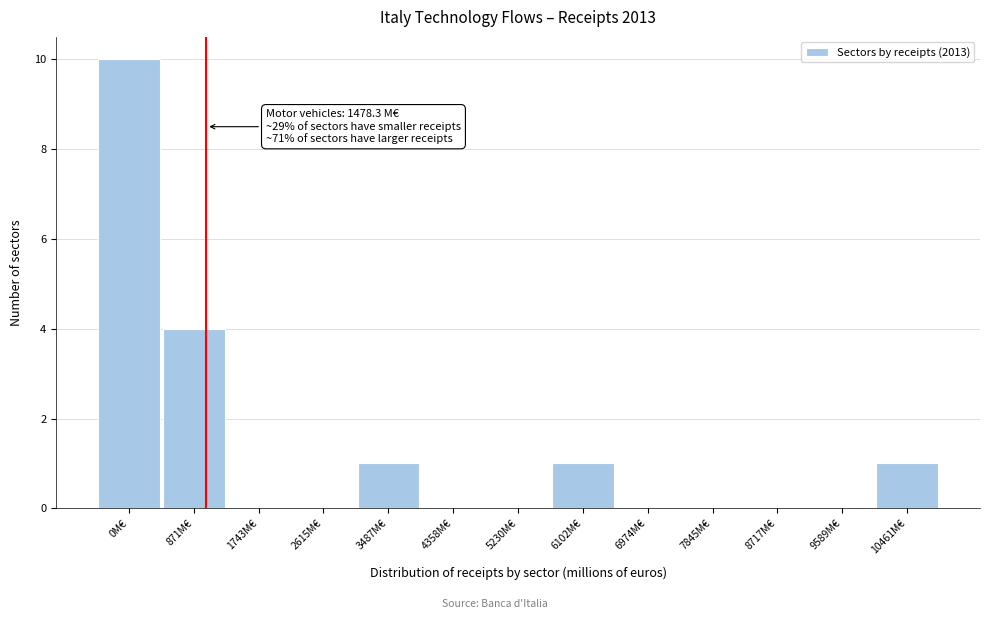

Reading right to left, extract all data points from this chart.

10461M€=1	9589M€=0	8717M€=0	7845M€=0	6974M€=0	6102M€=1	5230M€=0	4358M€=0	3487M€=1	2615M€=0	1743M€=0	871M€=4	0M€=10